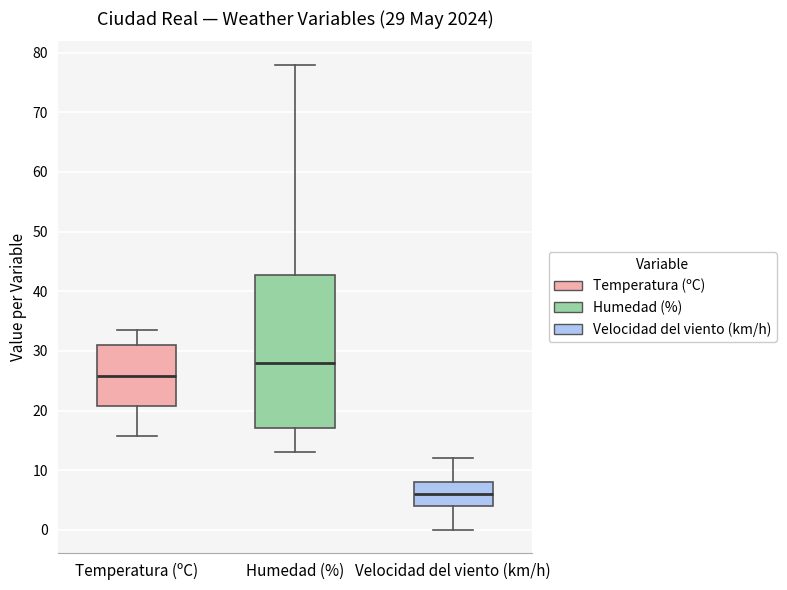

Which box has the lowest median line?

Velocidad del viento (km/h)